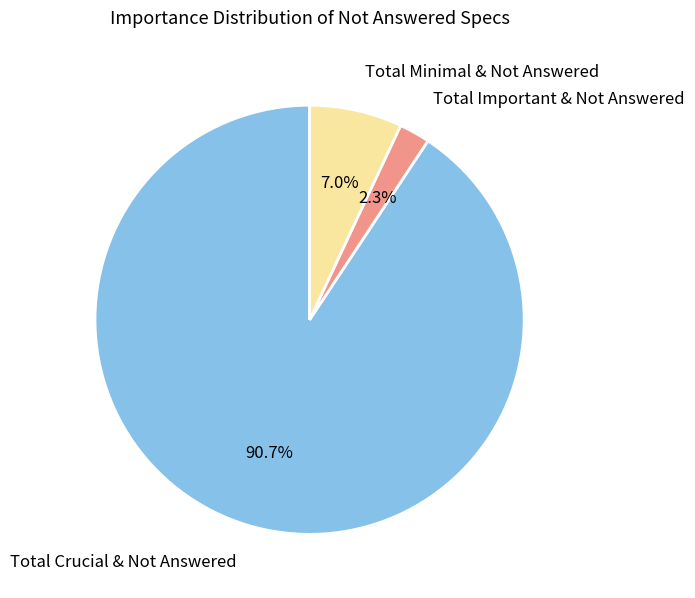

To the nearest percent, what percentage of the pie is Total Important & Not Answered?

2%